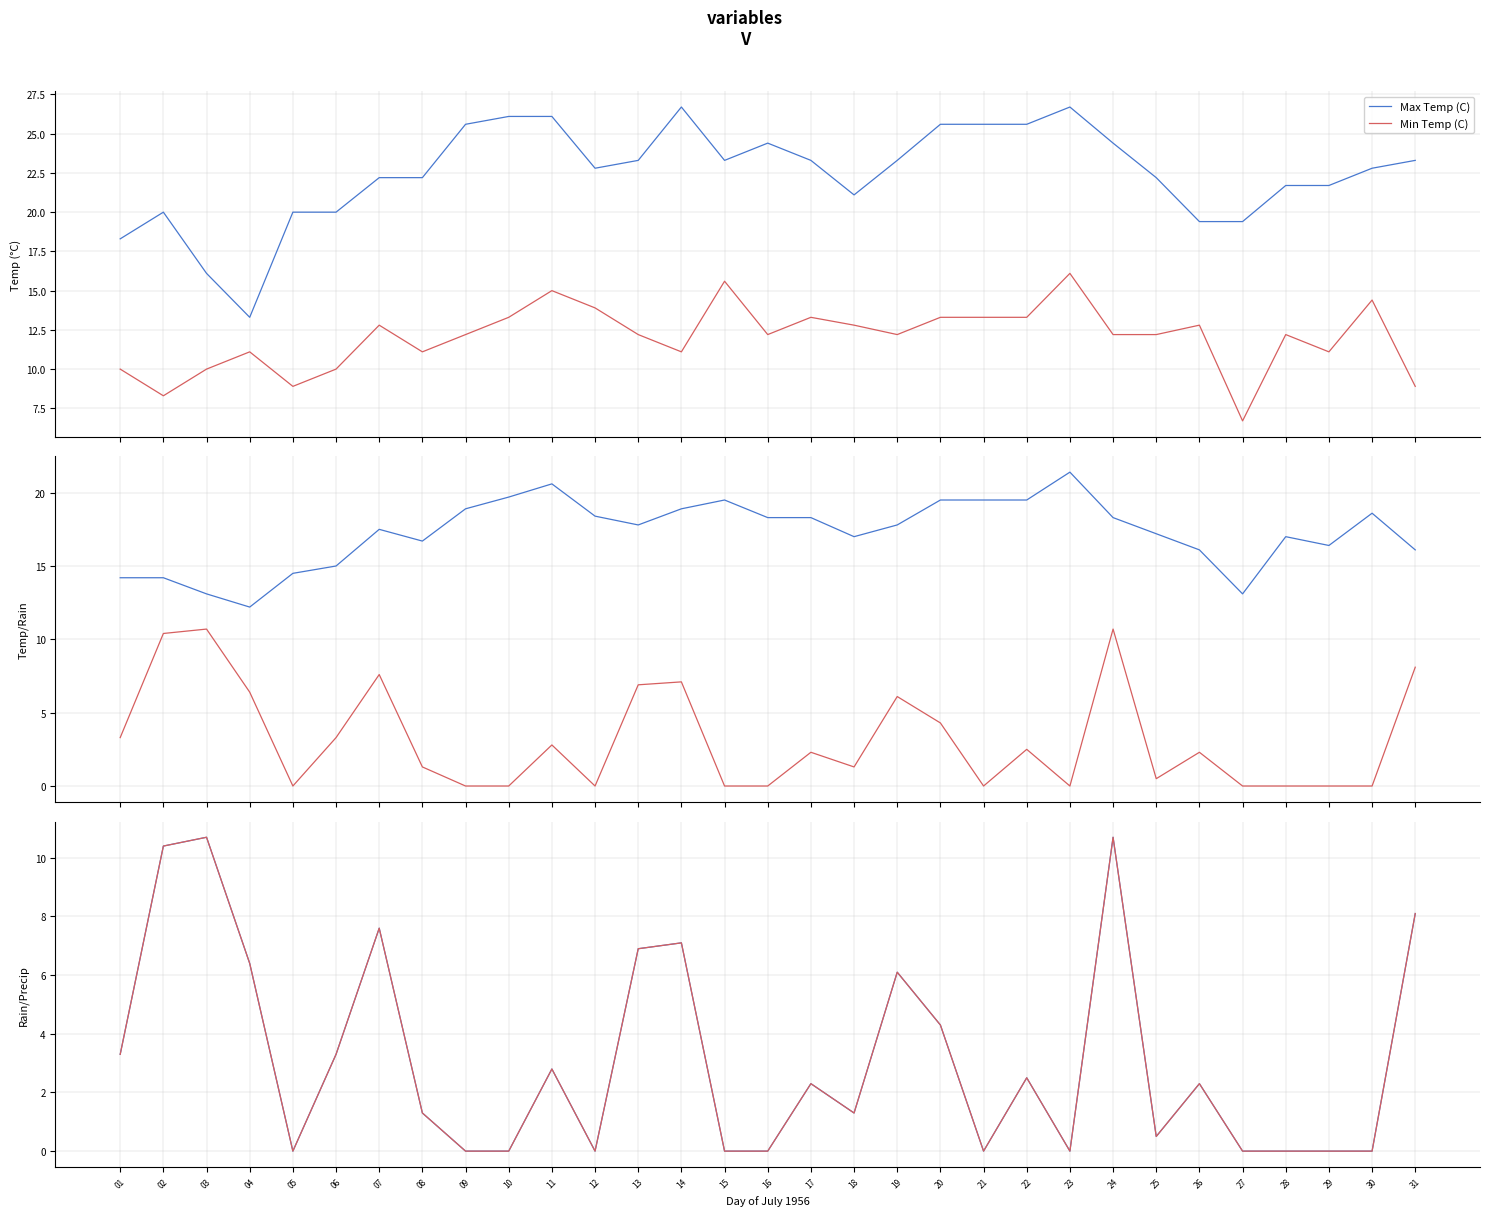

What is the average value of the Max Temp (C) series?

22.5